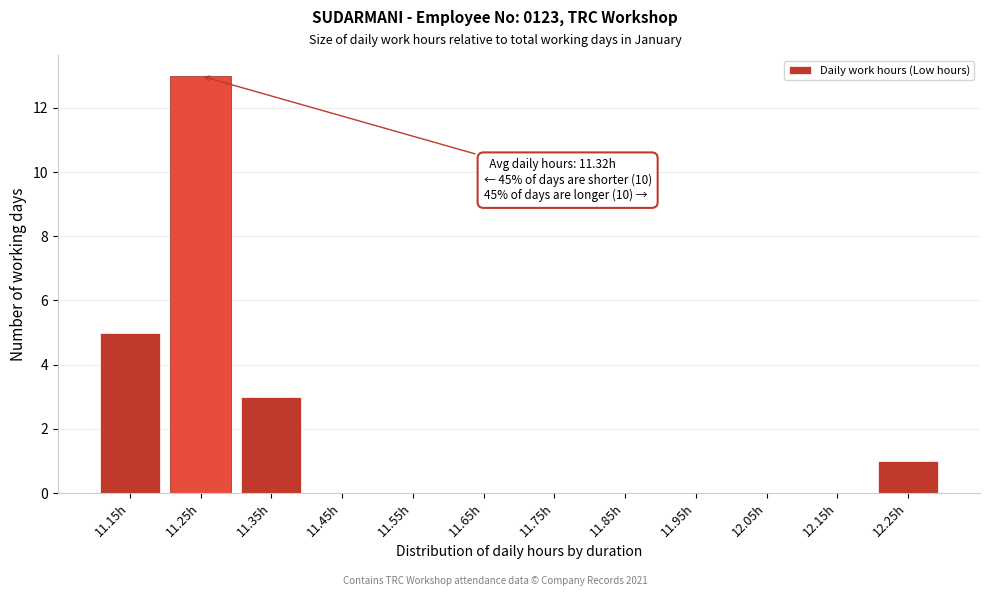

Reading left to right, transcribe all the data shown in this chart.

11.15h=5	11.25h=13	11.35h=3	11.45h=0	11.55h=0	11.65h=0	11.75h=0	11.85h=0	11.95h=0	12.05h=0	12.15h=0	12.25h=1